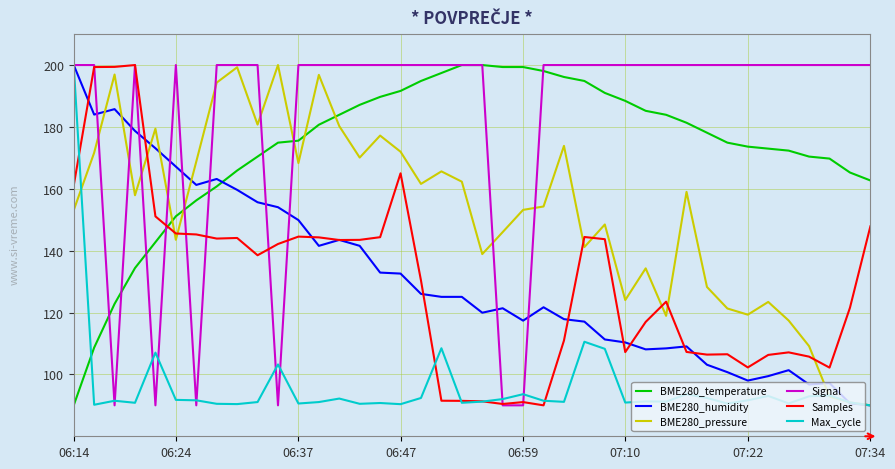

What is the greatest value displayed?

200.0